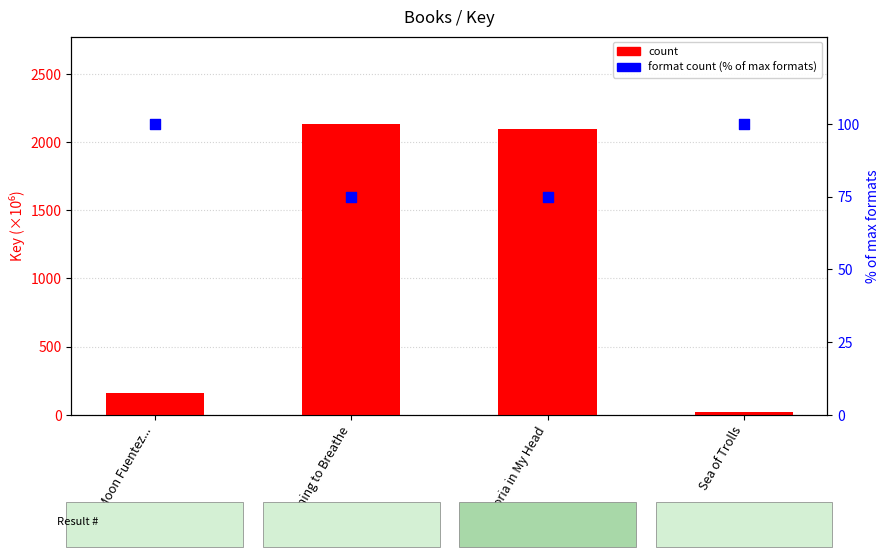

Which series reaches the minimum Y coordinate?

count